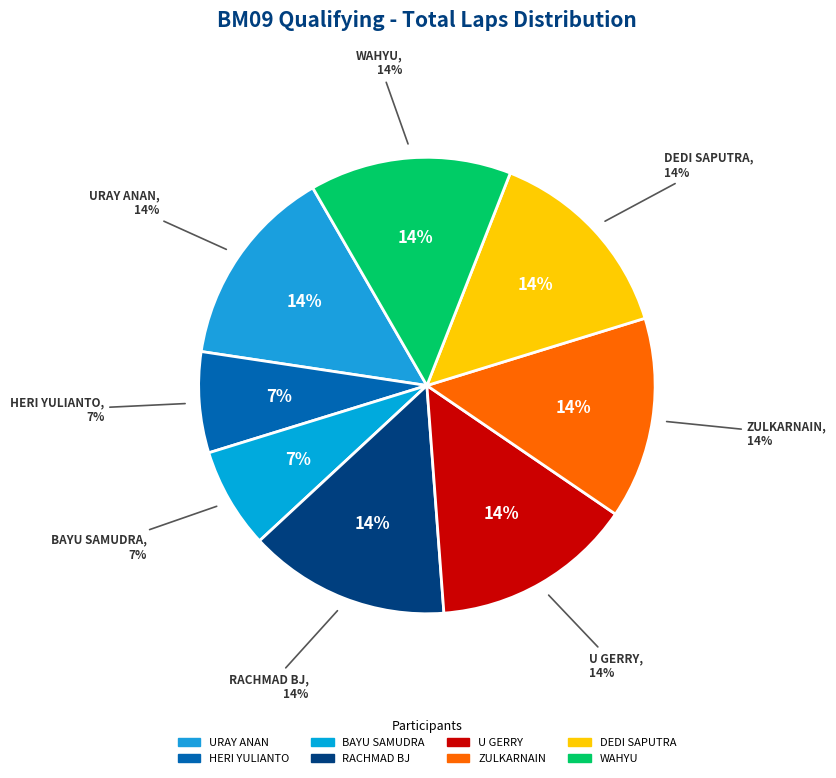

Is it true that BAYU SAMUDRA is 7% of the pie?

True